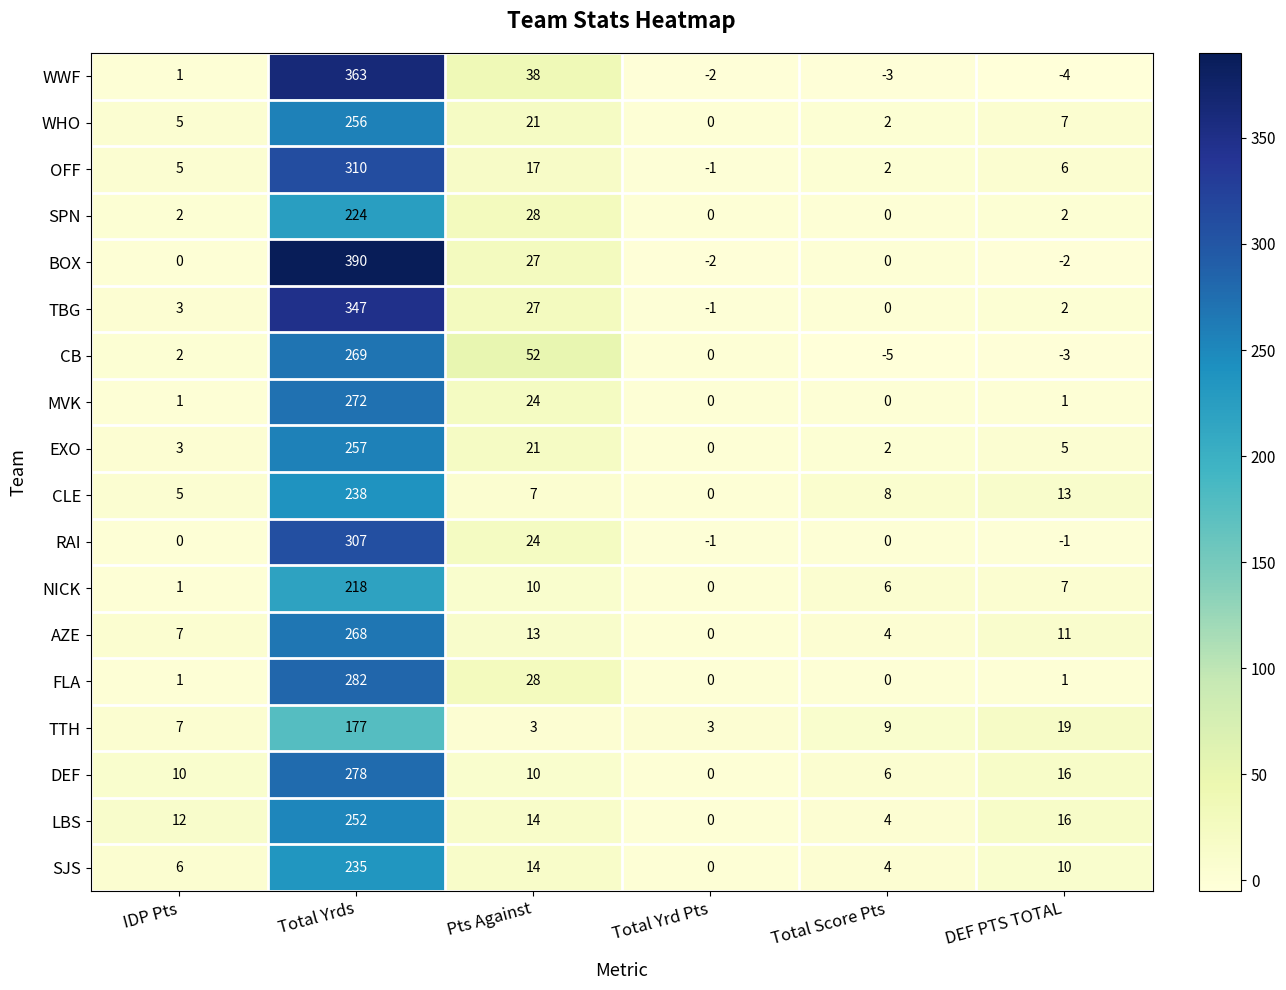

At which category is the sum across all series the highest?

Total Yrds